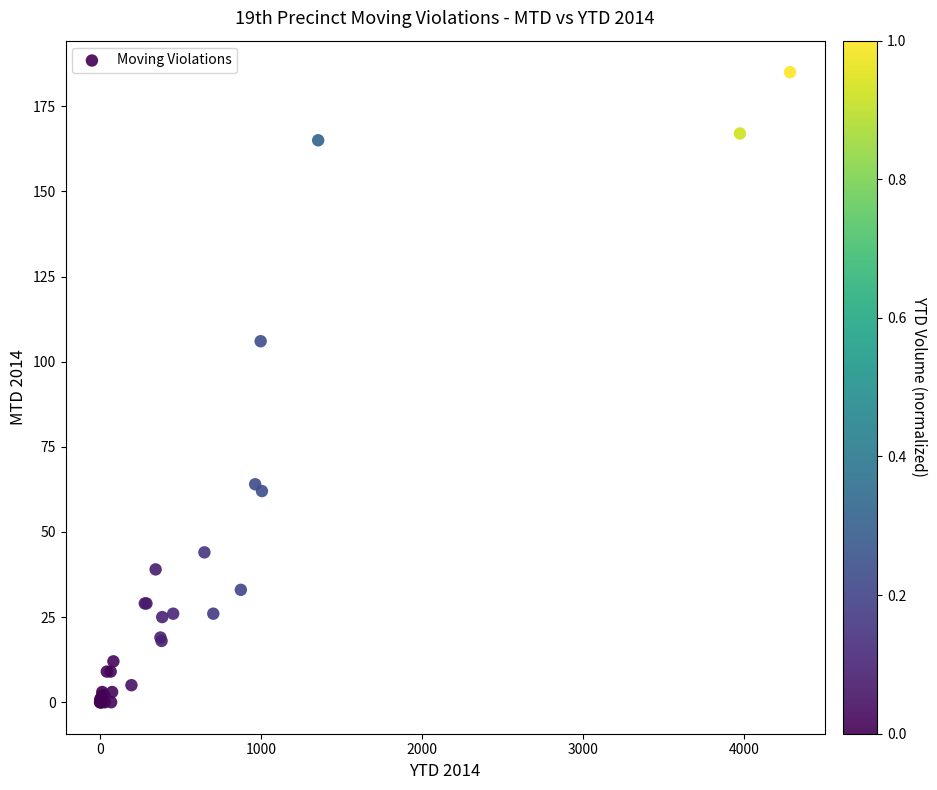

What Y value in the scatter plot is closest to 92?

106